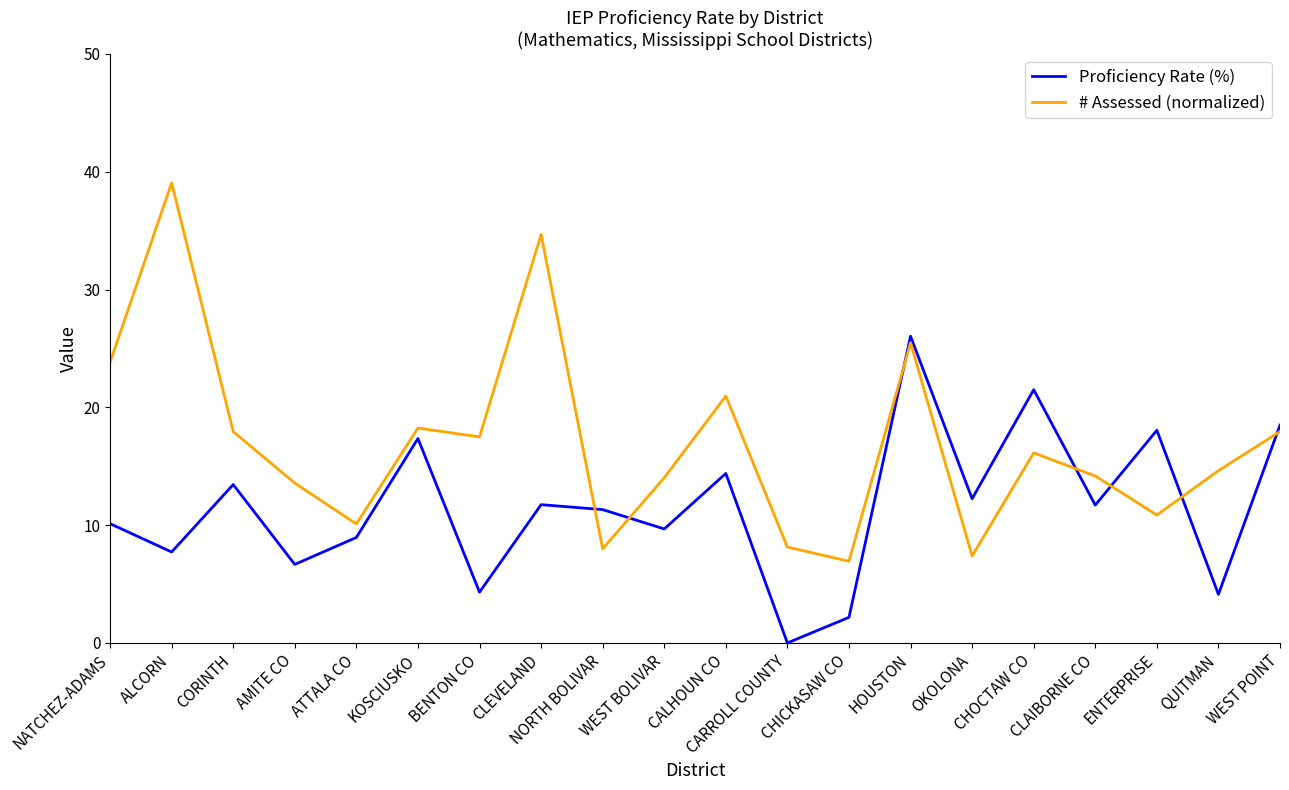

What is the highest value of the Proficiency Rate (%) series?

26.0